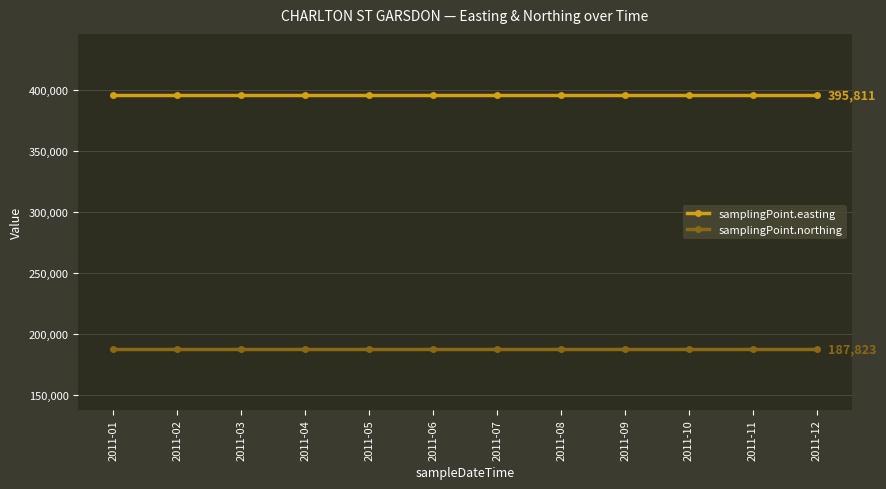

Is the value of samplingPoint.northing at 2011-09 greater than the value of samplingPoint.easting at 2011-07?

No